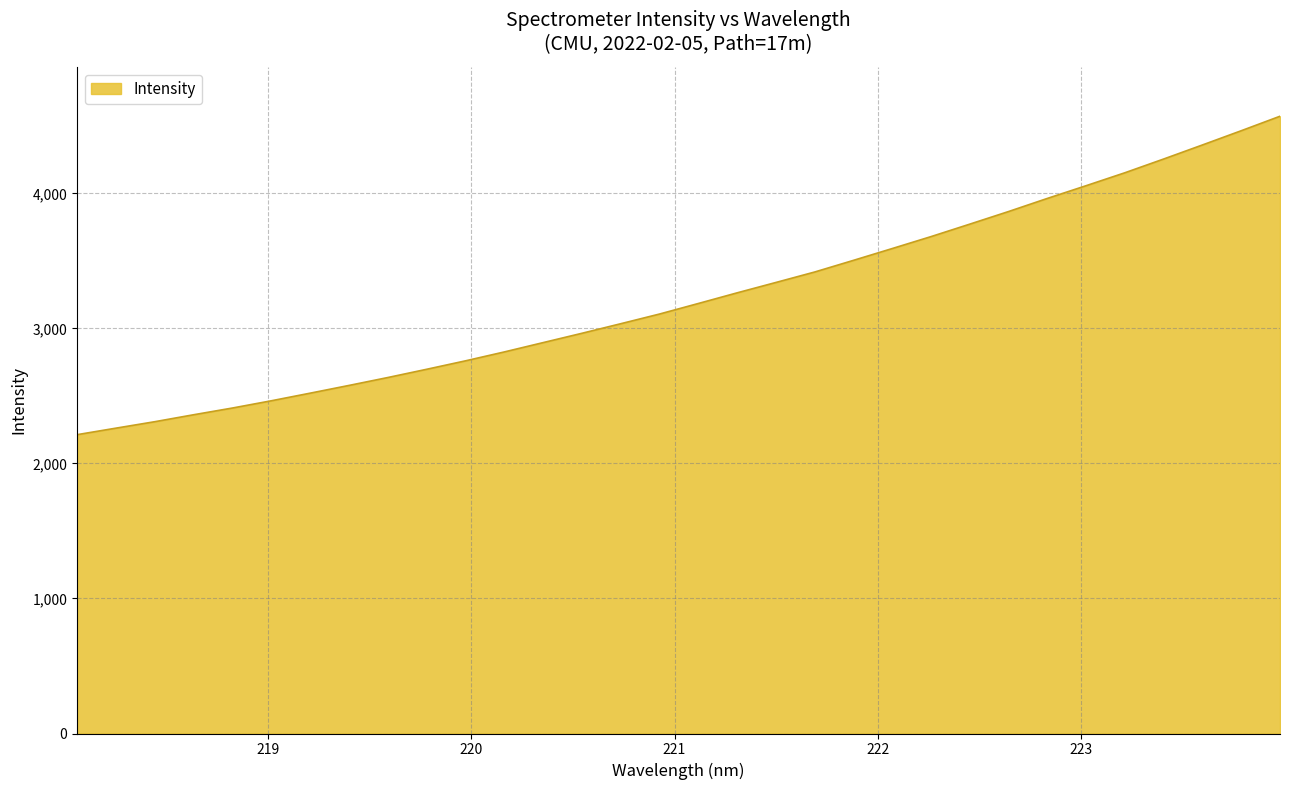

What is the greatest value displayed?

4571.3